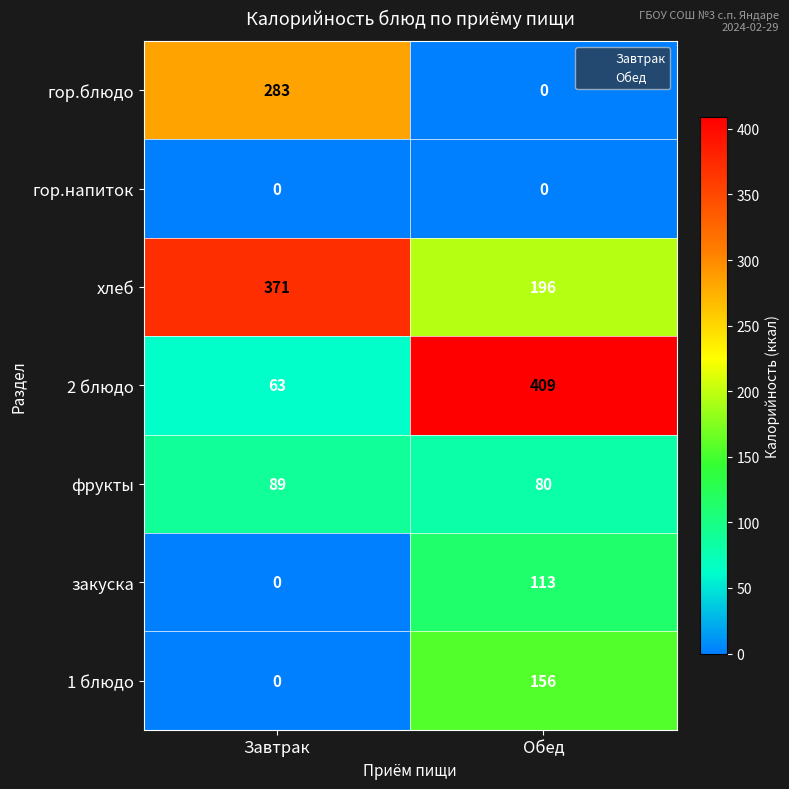

What is the total value across all series at Завтрак?

806